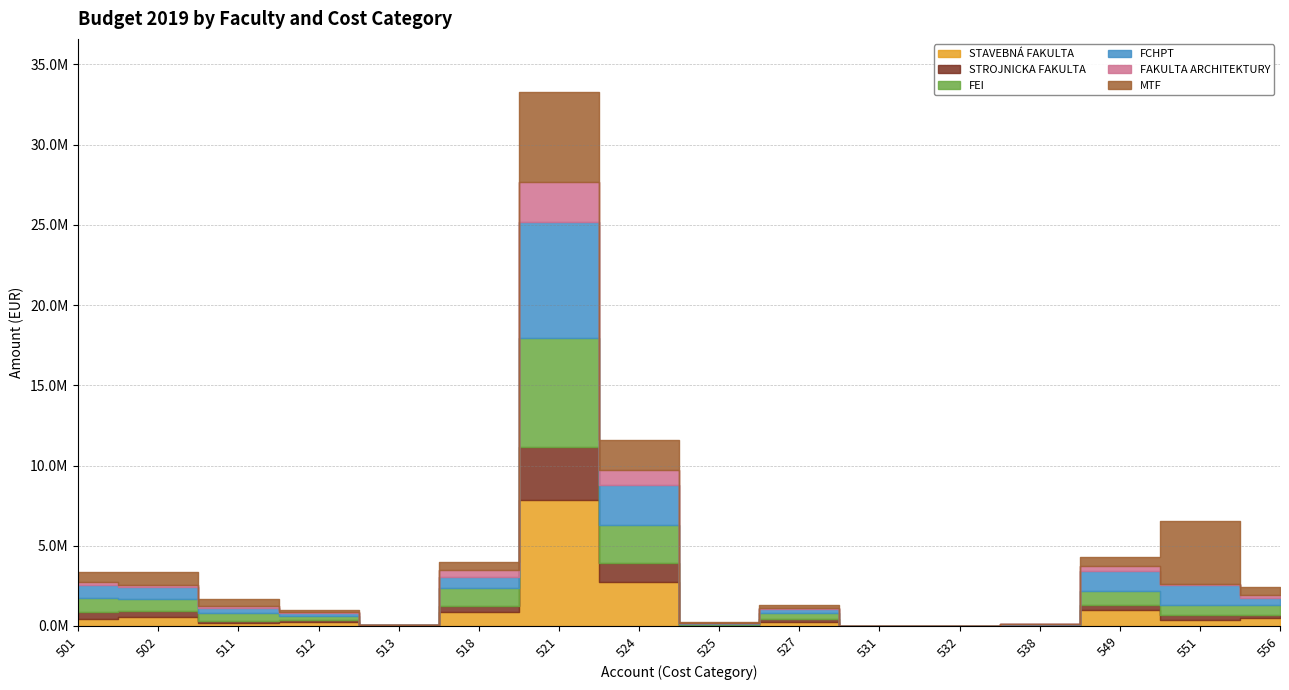

What is the lowest value of the STROJNICKA FAKULTA series?

350